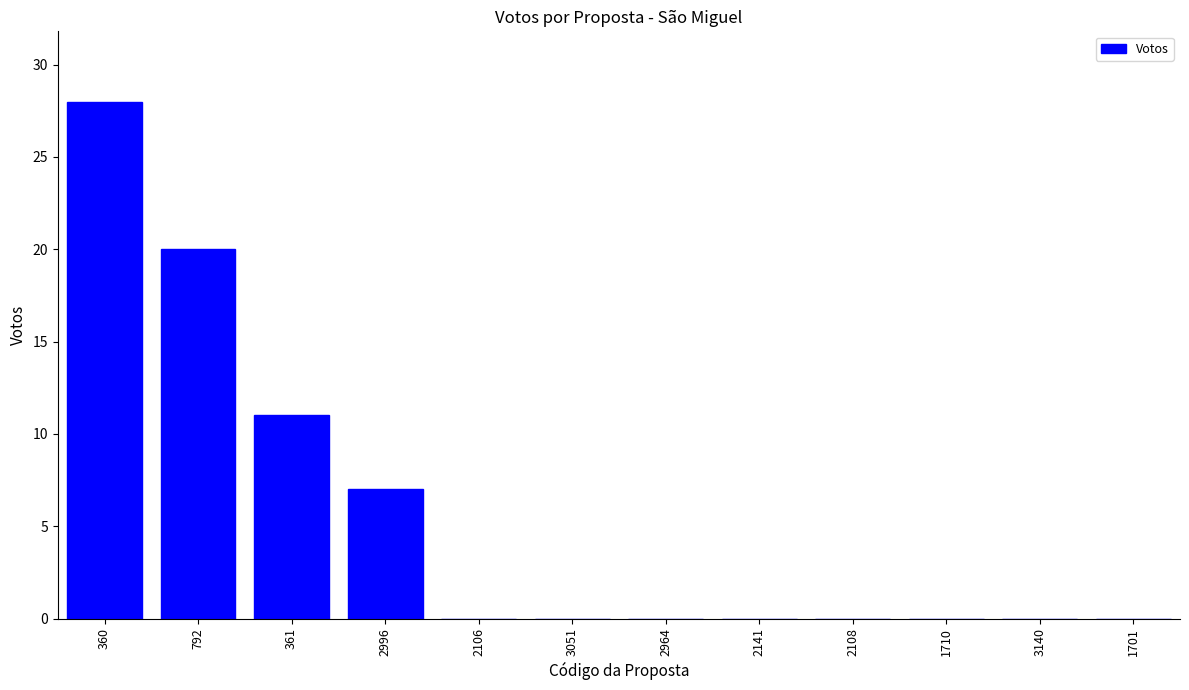

Is it true that the value at 792 is 34?

False